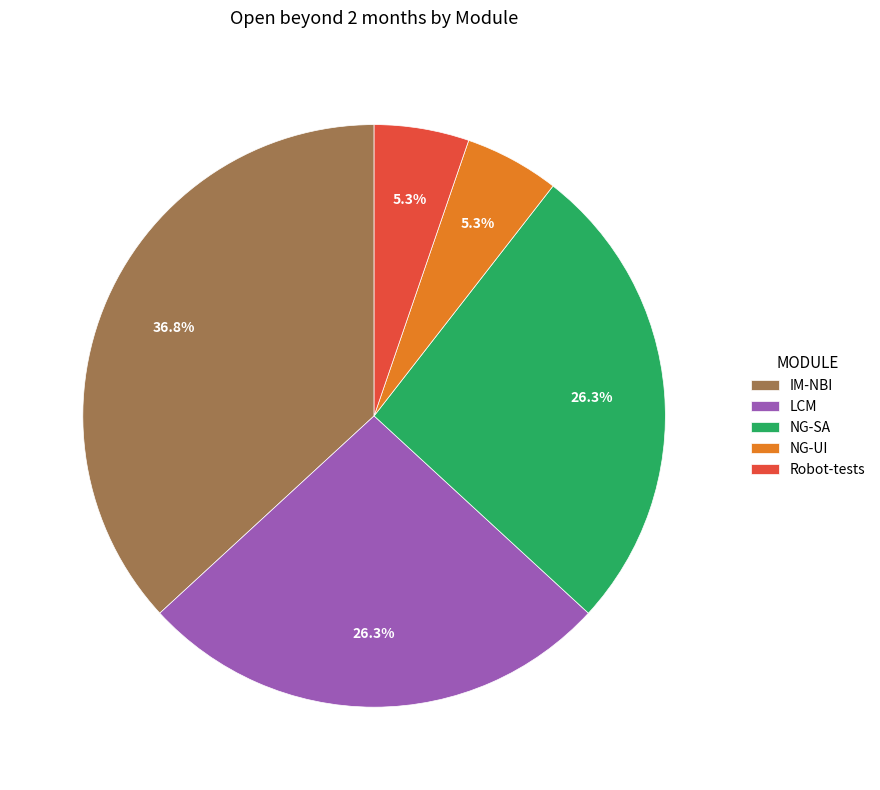

To the nearest percent, what is the average slice percentage?

20%